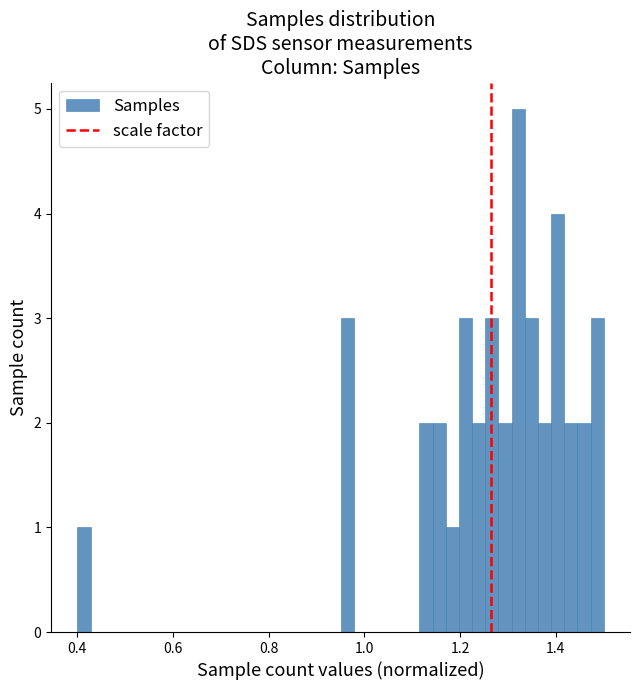

Around what value on the x-axis is the tallest bar? Give the approximate position of its centre, as read against the axis.

1.32